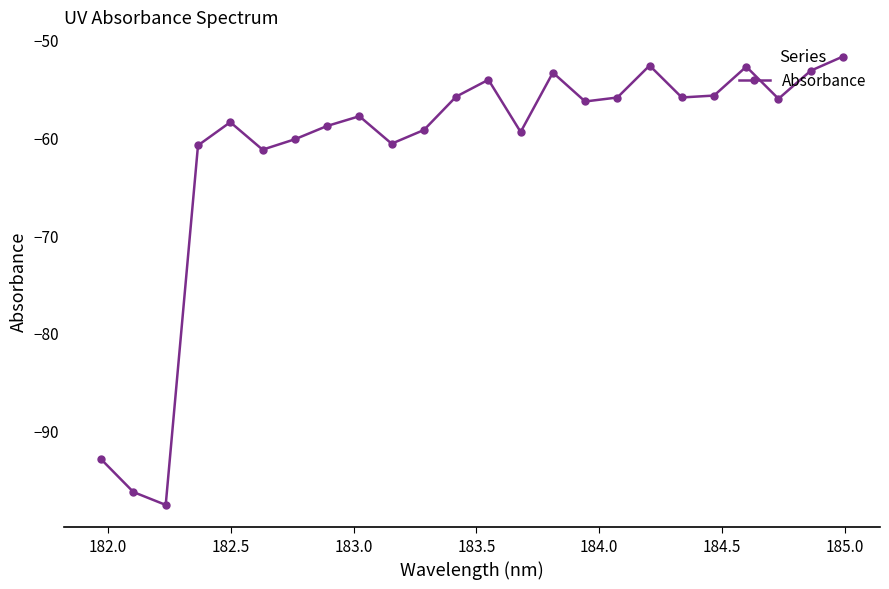

What is the difference between the second highest and second lowest values?

43.7